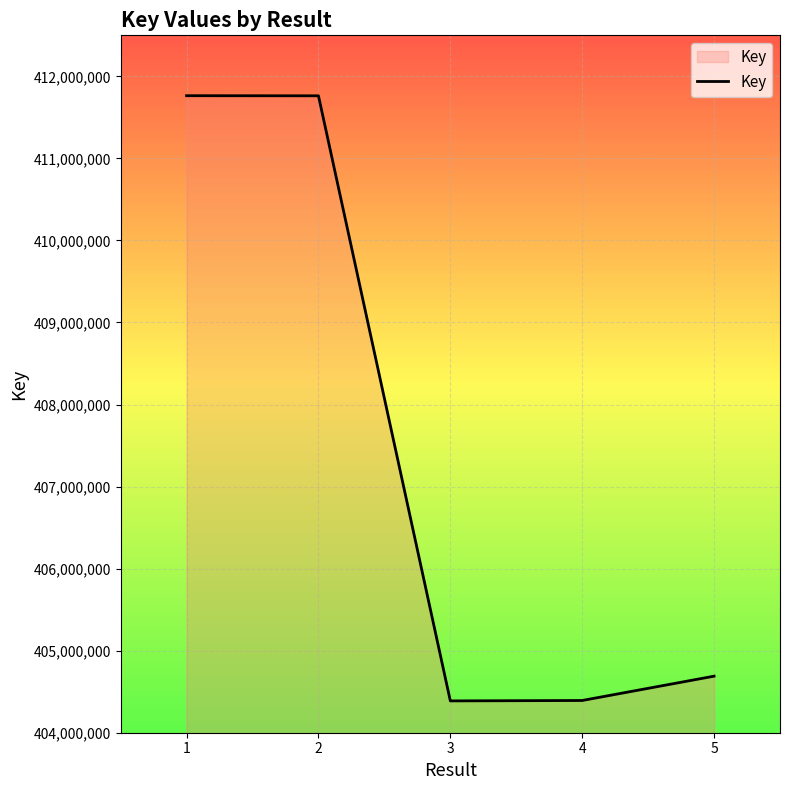

Is it true that the value at 1 is 737150312?

False